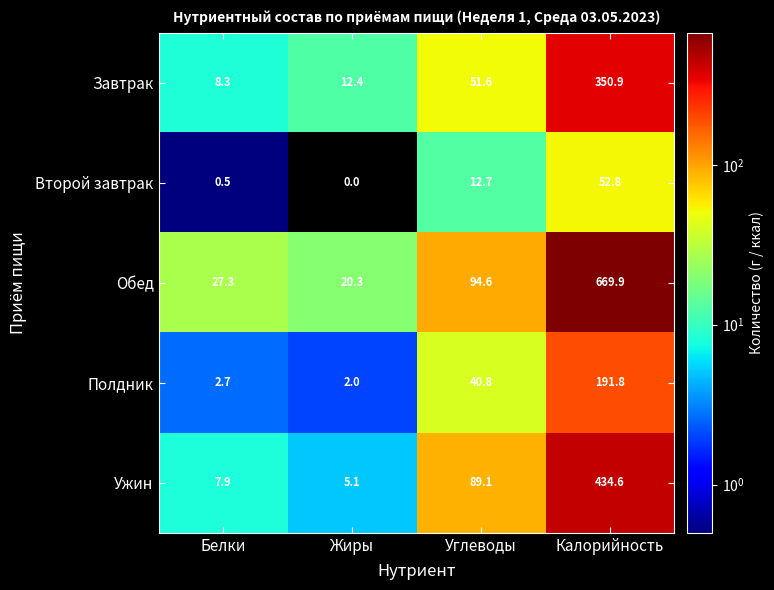

At which category is the sum across all series the highest?

Калорийность